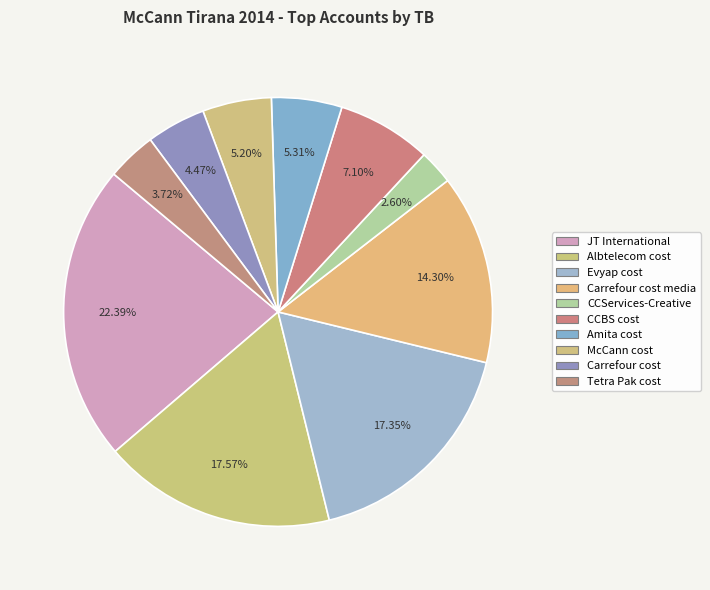

What percentage is the CCBS cost slice, to the nearest percent?

7%